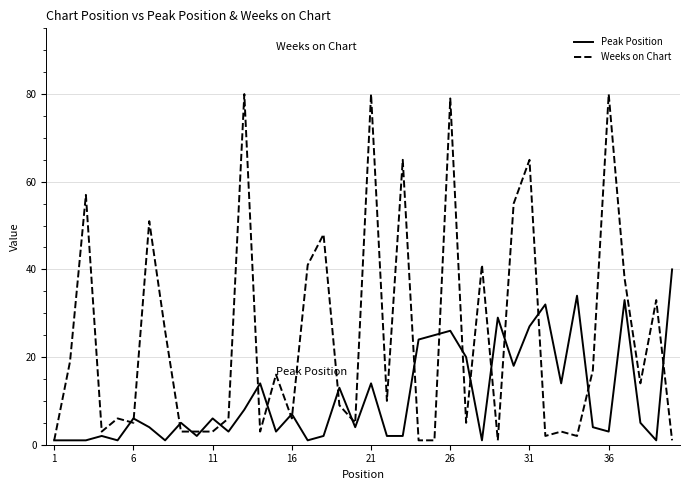

Which series has the largest total across all categories?

Weeks on Chart